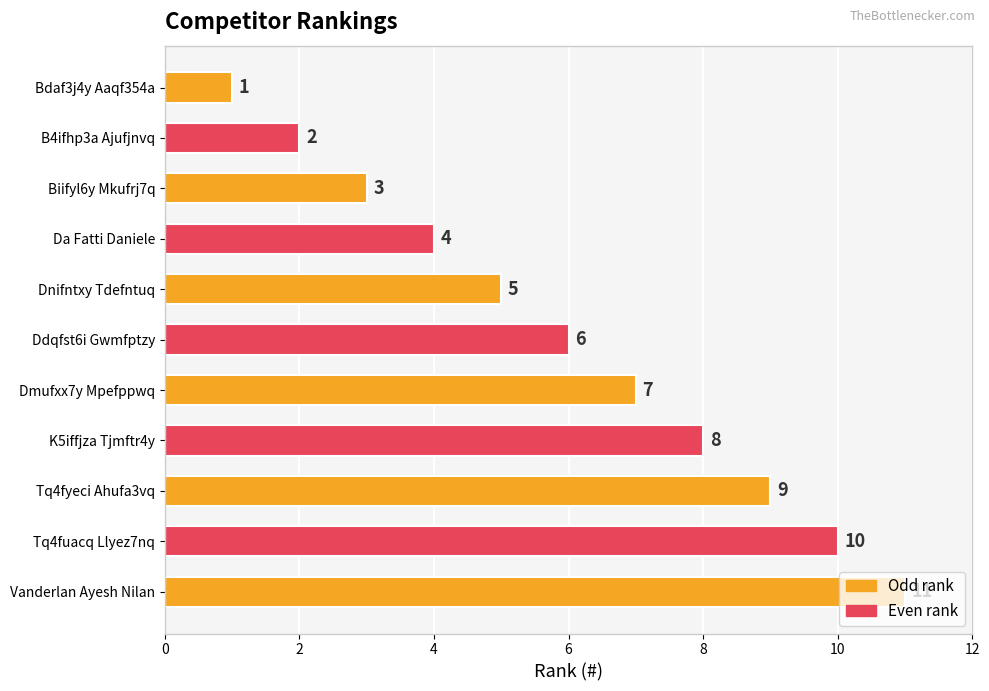

True or false: the data shows 5 at Dnifntxy Tdefntuq.

True